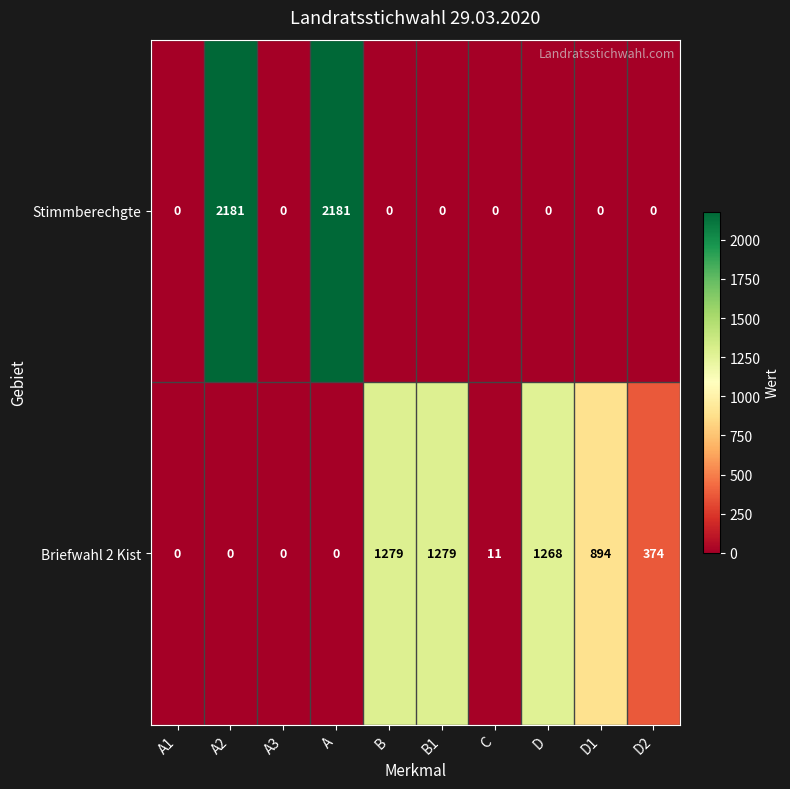

At how many categories does at least one series exceed 212?

7